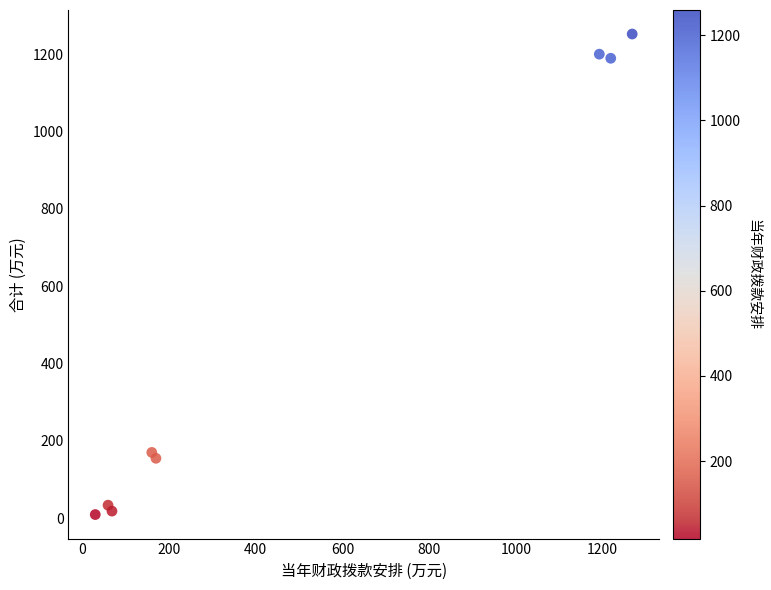

What Y value in the scatter plot is closest to 630?

170.4